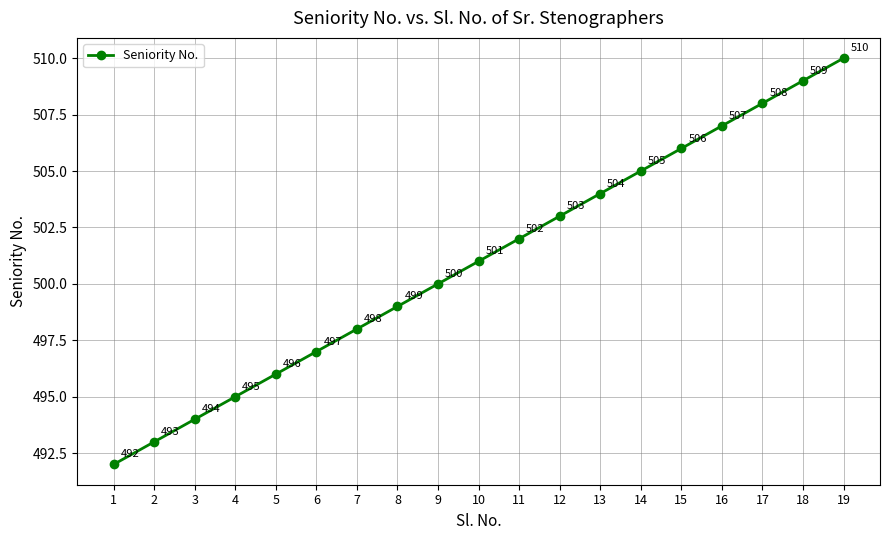

Reading left to right, list all the values displayed in this chart.

1=492	2=493	3=494	4=495	5=496	6=497	7=498	8=499	9=500	10=501	11=502	12=503	13=504	14=505	15=506	16=507	17=508	18=509	19=510